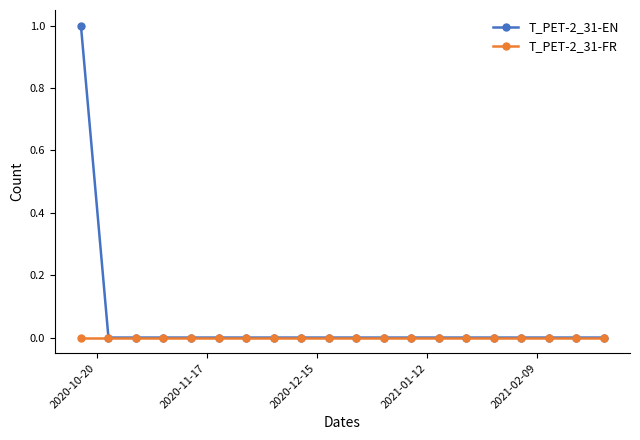

Which series has the largest range (max minus min)?

T_PET-2_31-EN